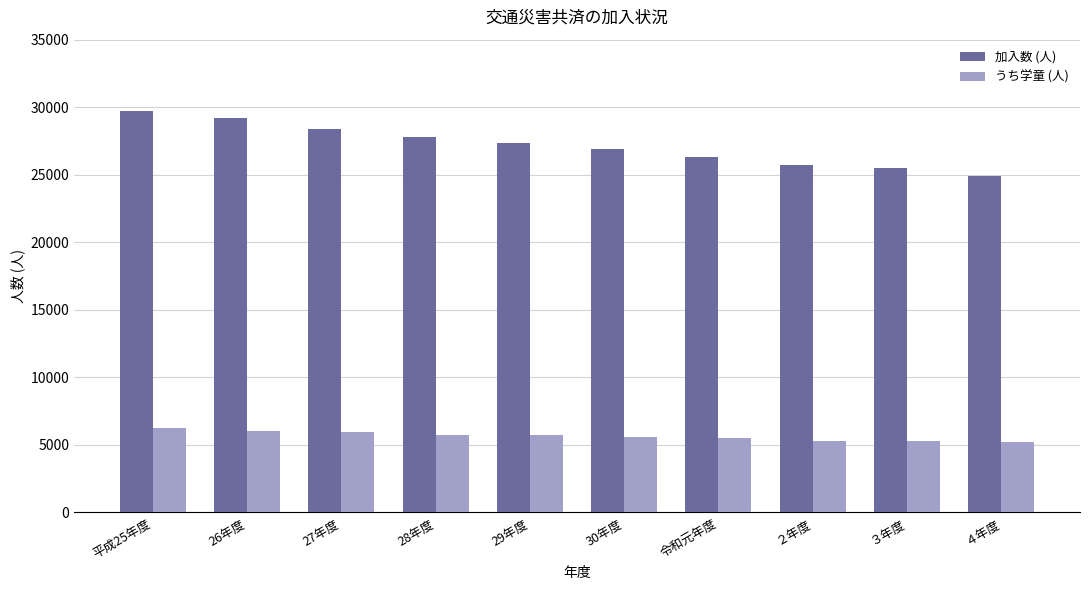

Rank the series by their average value, from highest to lowest.

加入数 (人), うち学童 (人)